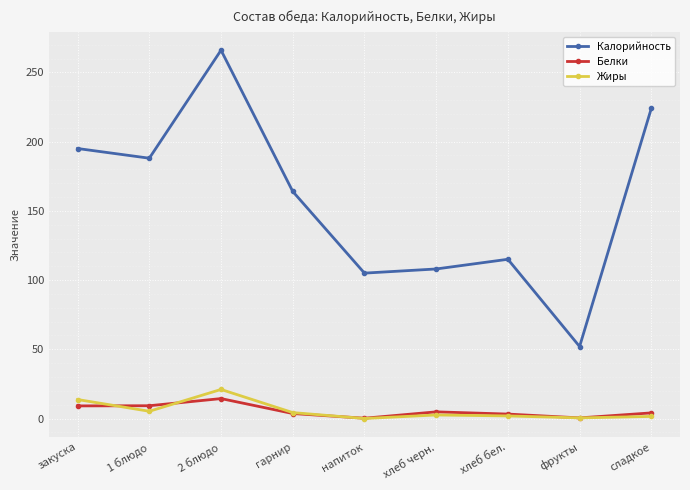

What is the difference between the second highest and second lowest values in the Жиры series?

13.3